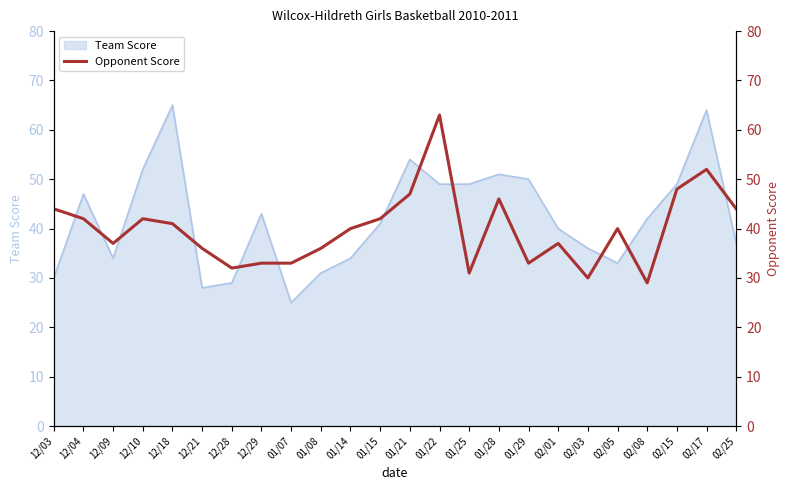

How many categories are shown in the chart?

24